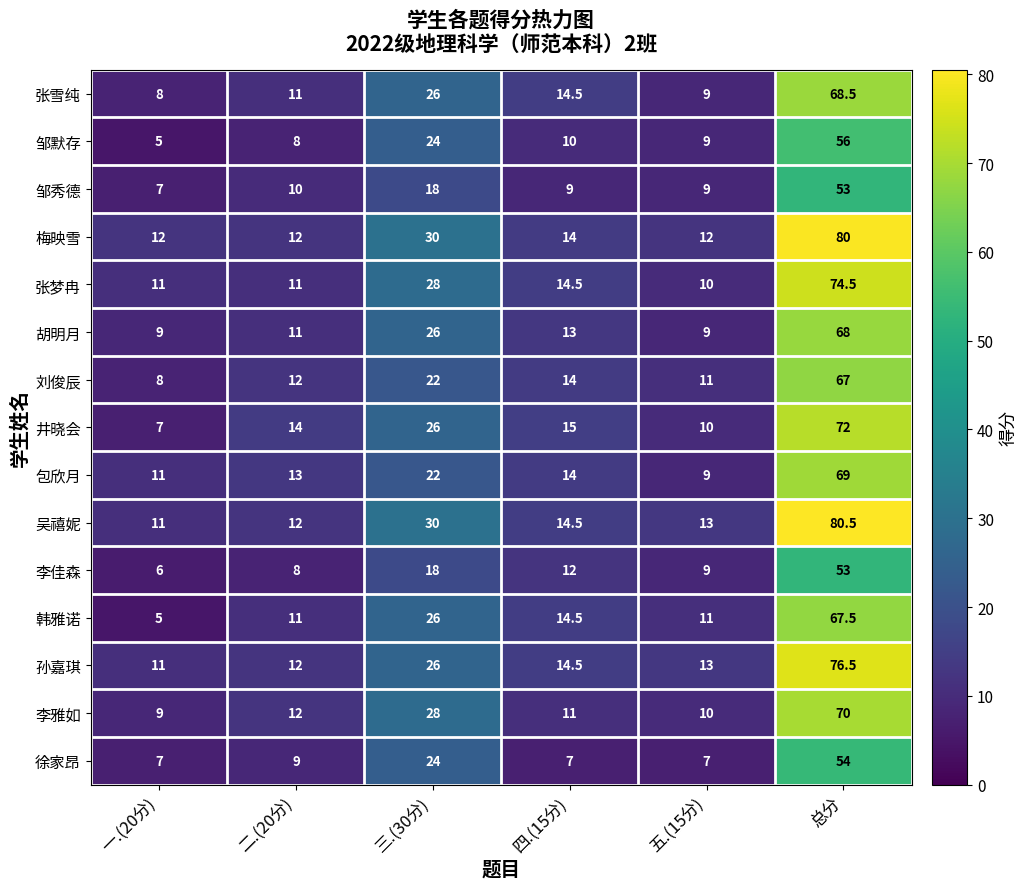

True or false: 韩雅诺 has a value of 14.5 at 四.(15分).

True